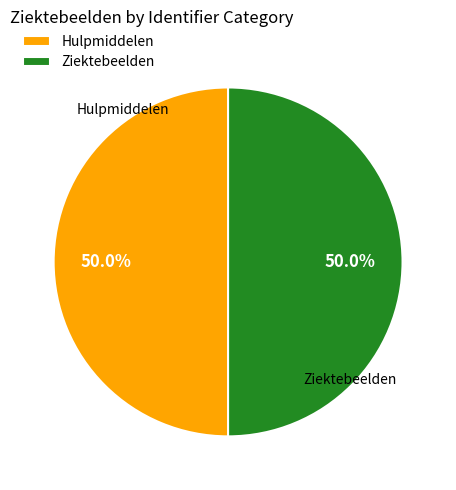

Approximately how many times larger is the value at Hulpmiddelen compared to Ziektebeelden?

1.0